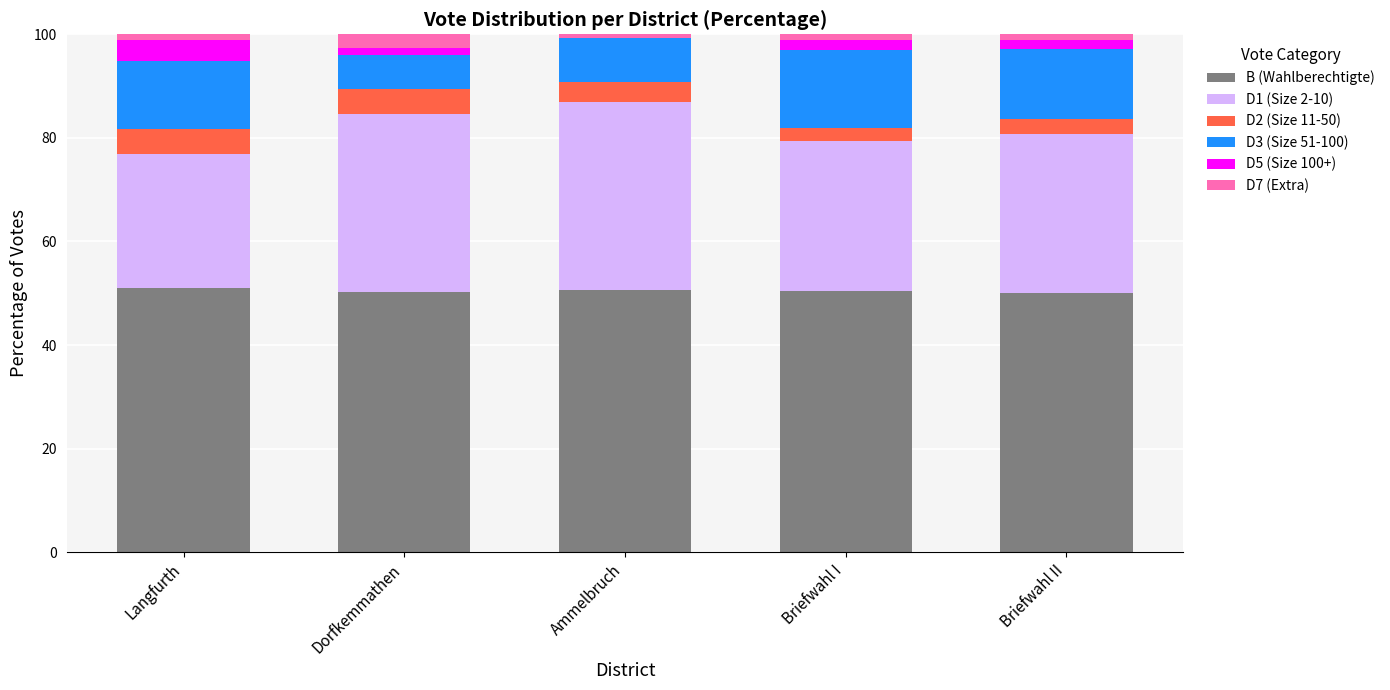

What is the highest value of the B (Wahlberechtigte) series?

51.0